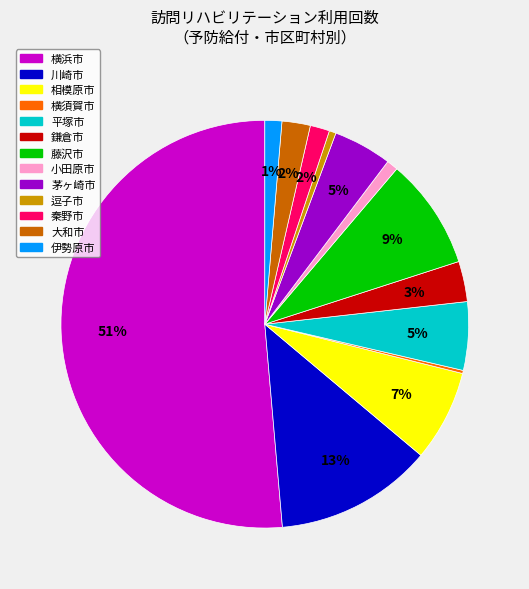

To the nearest percent, what is the average slice percentage?

8%